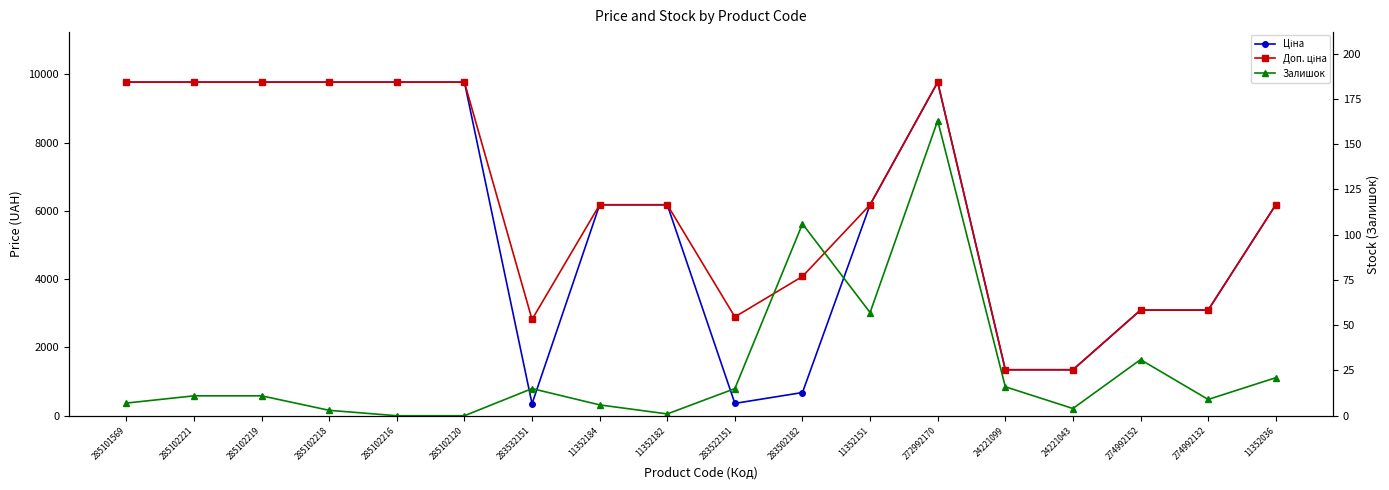

At how many categories does at least one series exceed 6973?

7